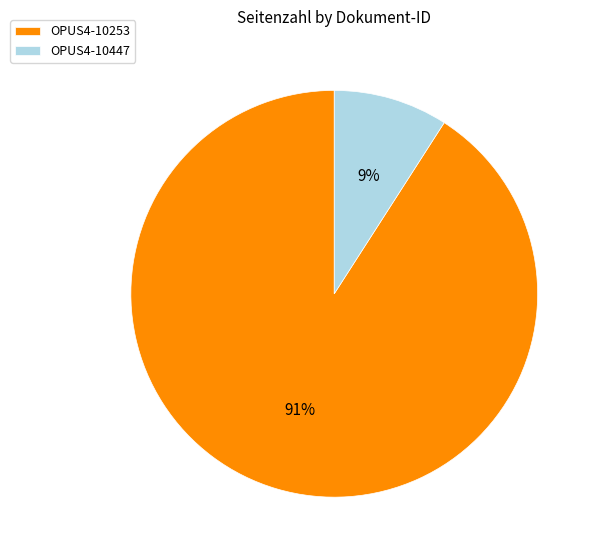

True or false: OPUS4-10447 accounts for 9% of the total.

True